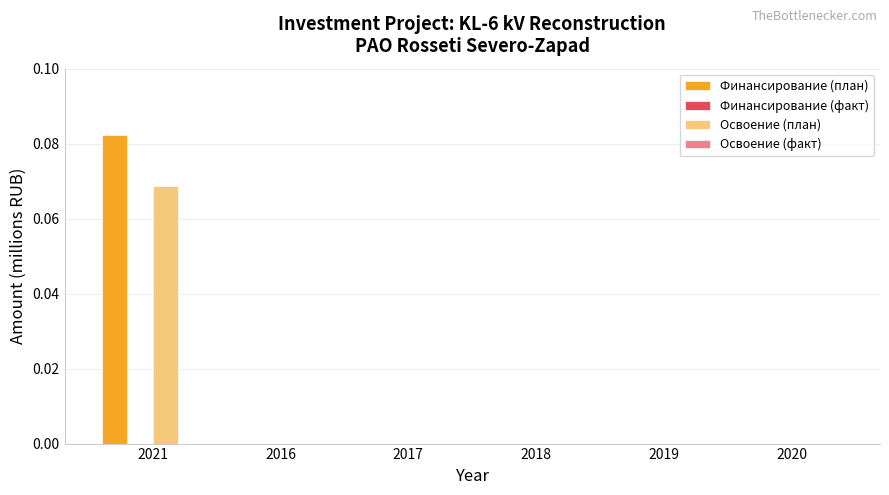

At which label does Финансирование (план) reach its peak?

2021